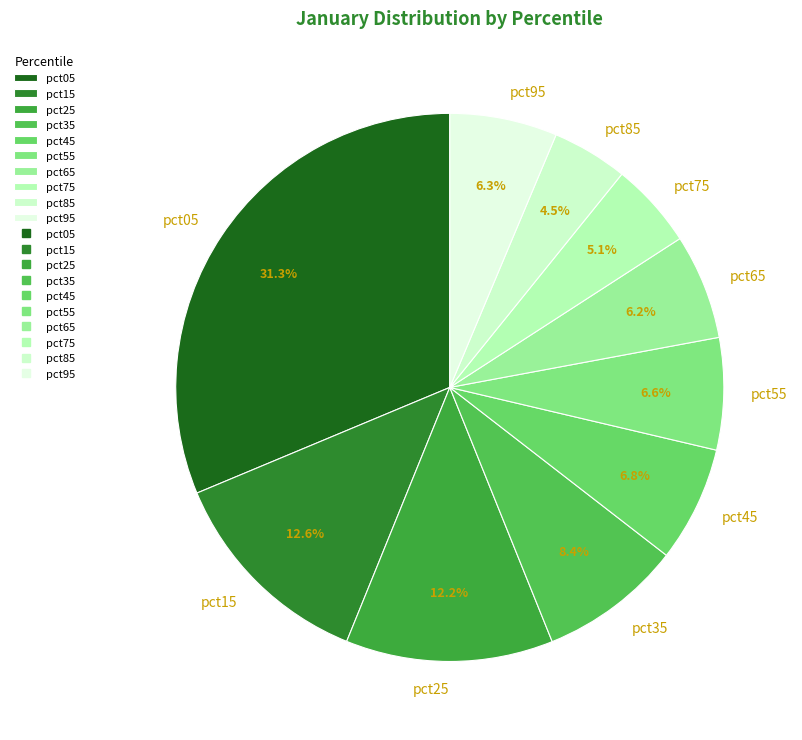

Is there any slice that represents more than half of the pie?

No